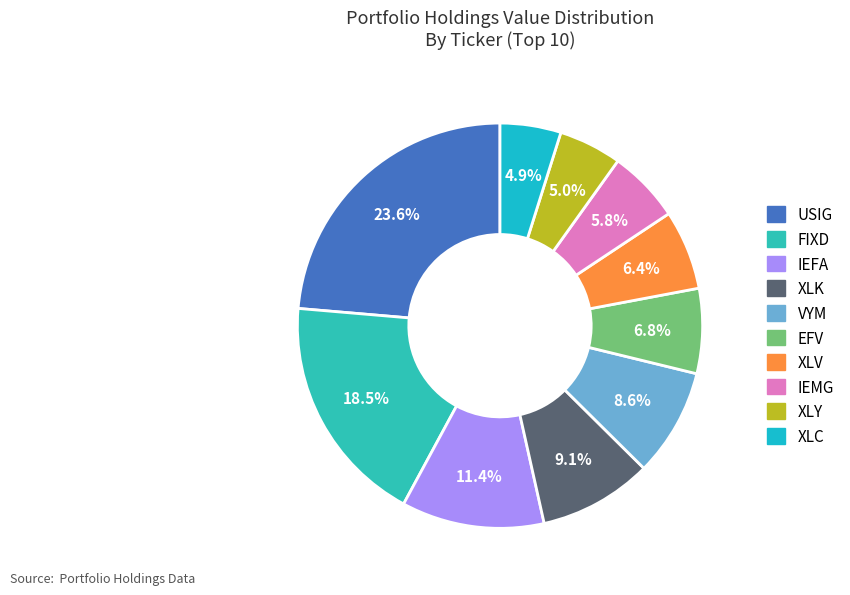

Count the number of slices in the pie.

10